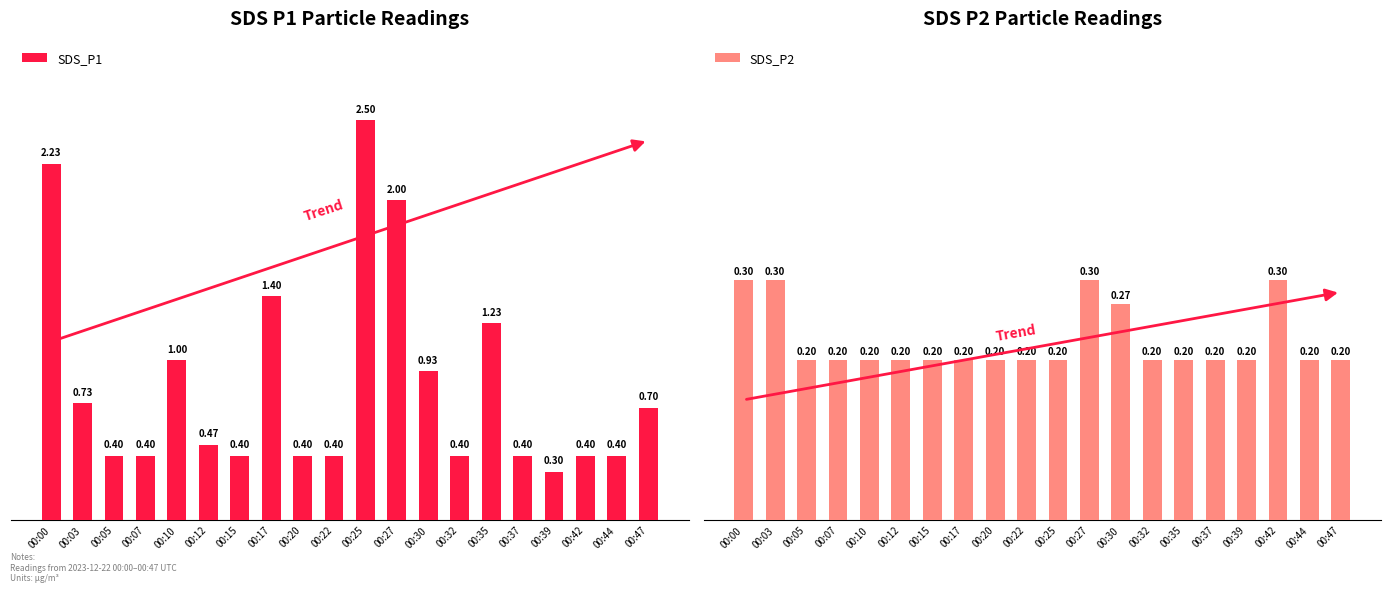

List the series in order of their peak value, lowest first.

SDS_P2, SDS_P1